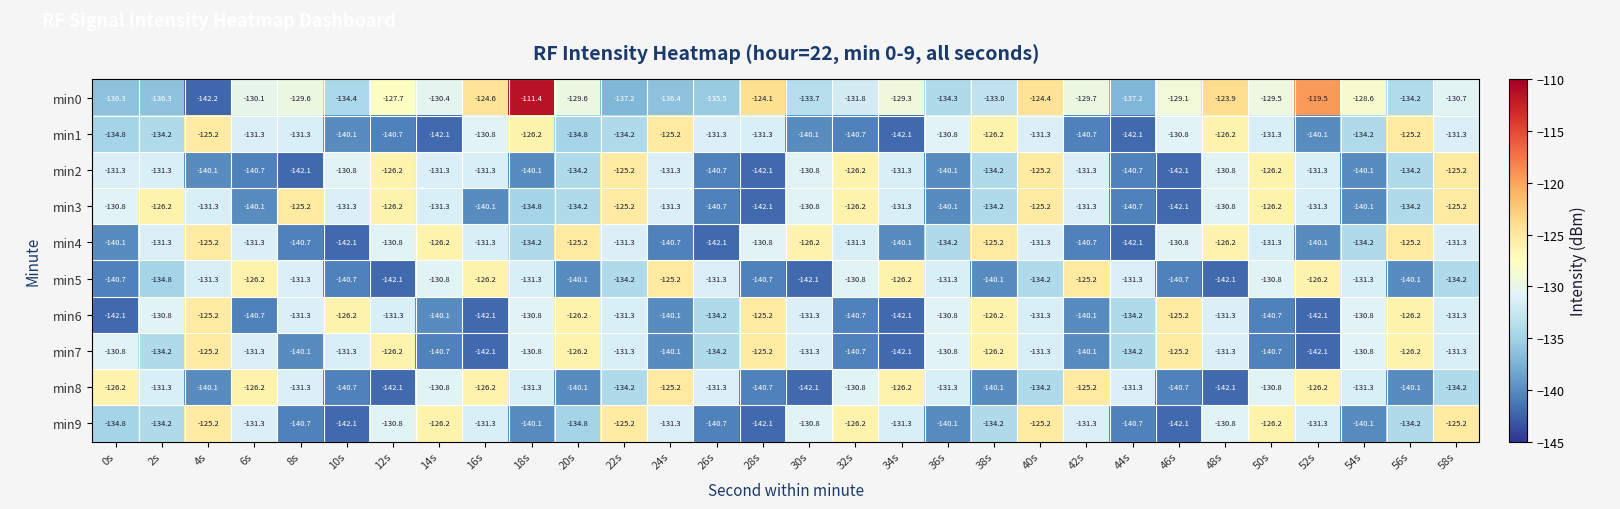

Between 0s and 28s, which series saw the biggest shift?

min6